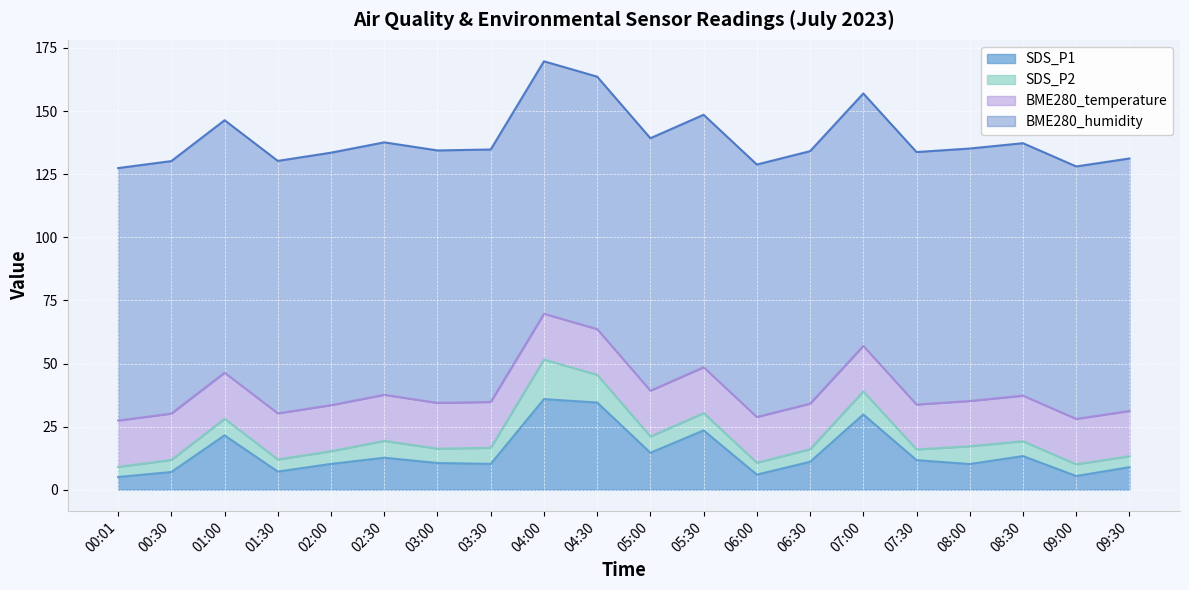

Count the number of categories in the chart.

20